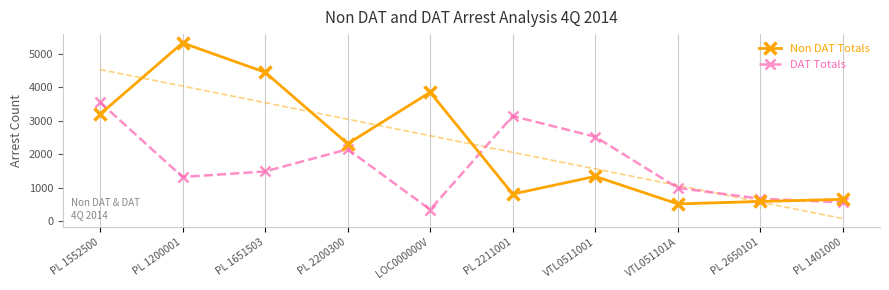

Read the Non DAT Totals value at PL 1200001, to the nearest 50.

5350